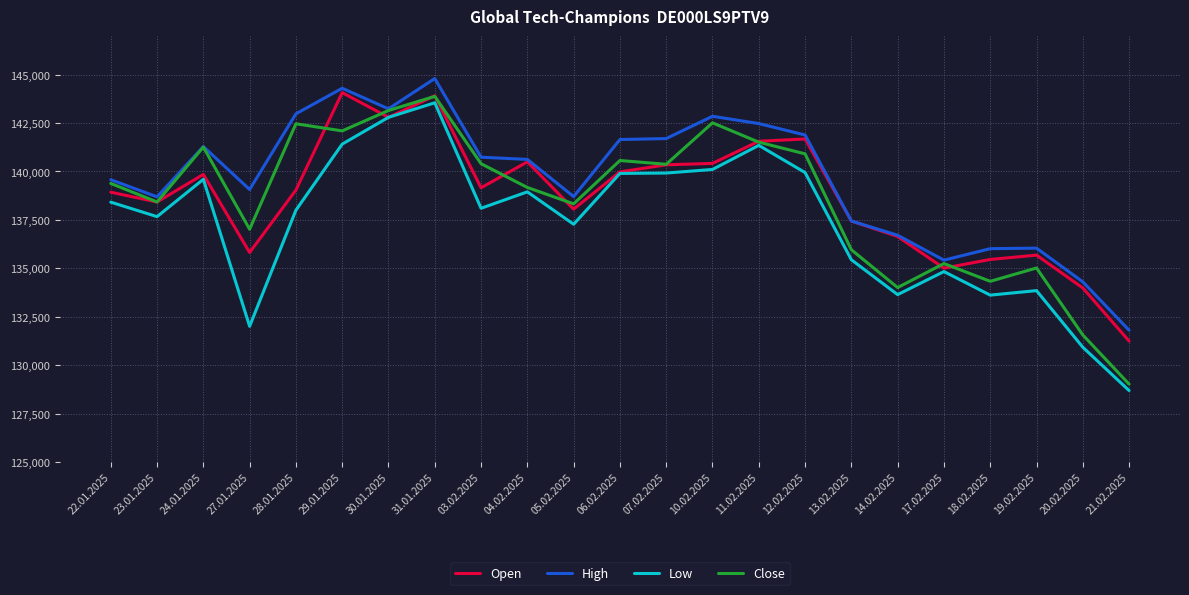

What is the sum of the Low values at 04.02.2025 and 14.02.2025?

272590